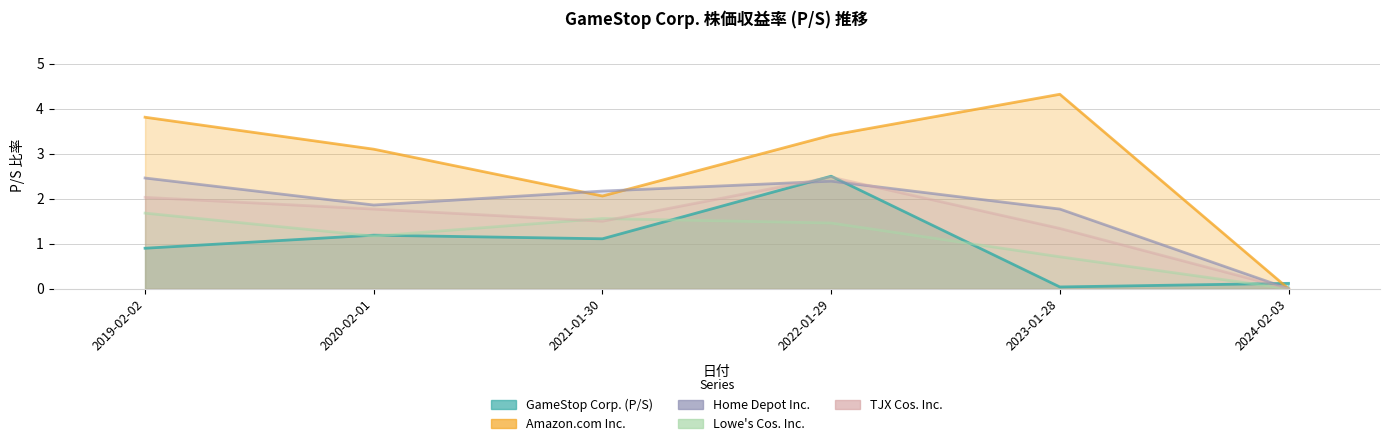

What is the sum of the GameStop Corp. (P/S) values at 2019-02-02 and 2022-01-29?

3.4